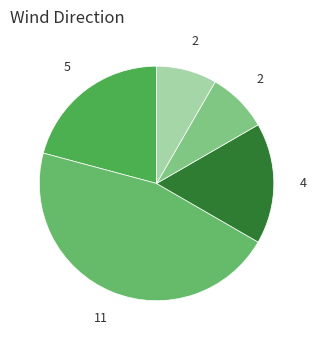

Count the number of slices in the pie.

5